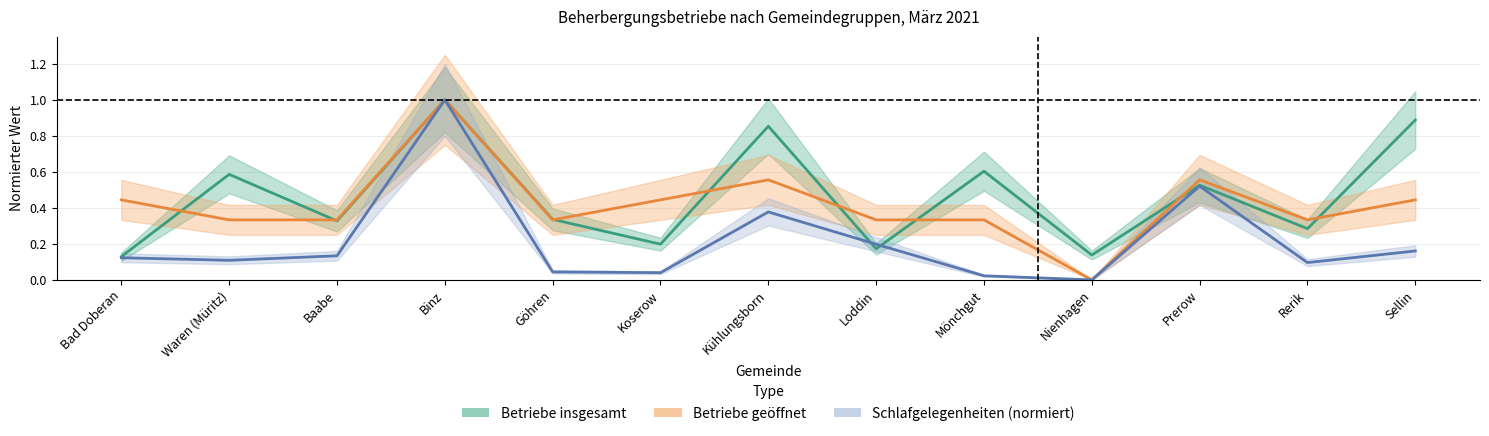

Rank the categories by Betriebe insgesamt value from lowest to highest.

Bad Doberan, Nienhagen, Loddin, Koserow, Rerik, Baabe, Göhren, Prerow, Waren (Müritz), Mönchgut, Kühlungsborn, Sellin, Binz